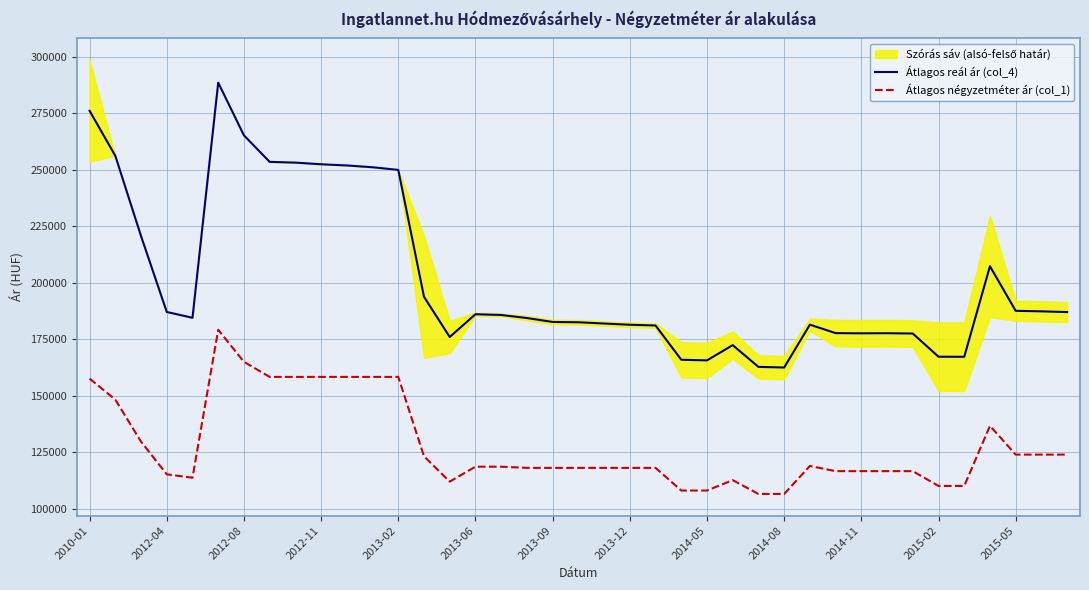

Reading left to right, list all the values displayed in this chart.

Átlagos reál ár (col_4): 275987	256091	220600	187051	184474	288432	265135	253416	253083	252352	251824	251035	249861	193747	175967	186050	185714	184370	182633	182493	181938	181386	181066	165921	165628	172377	162767	162481	181434	177690	177601	177646	177512	167262	167220	207257	187553	187319	186994
Átlagos négyzetméter ár (col_1): 157577	148283	129694	115267	113740	179166	165000	158333	158333	158333	158333	158333	158333	123221	112029	118632	118632	118107	118107	118107	118107	118107	118107	108092	108092	112695	106573	106573	118945	116666	116666	116666	116666	110122	110122	136693	123975	123975	123975